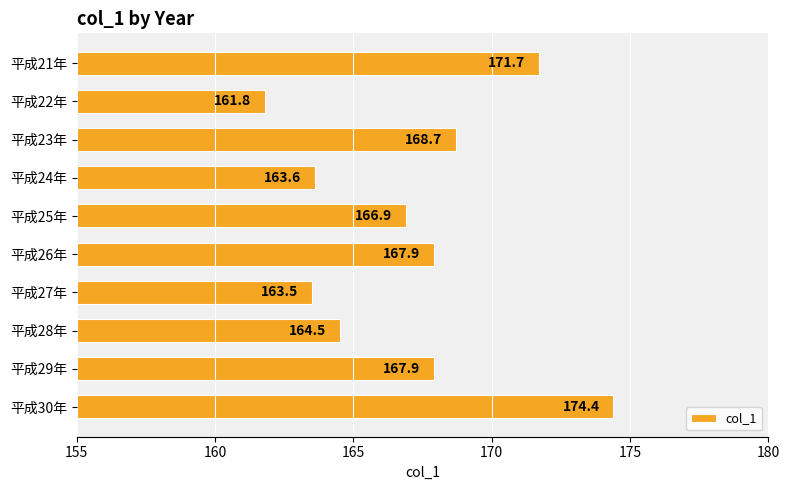

What value does the data have at 平成25年?

166.9